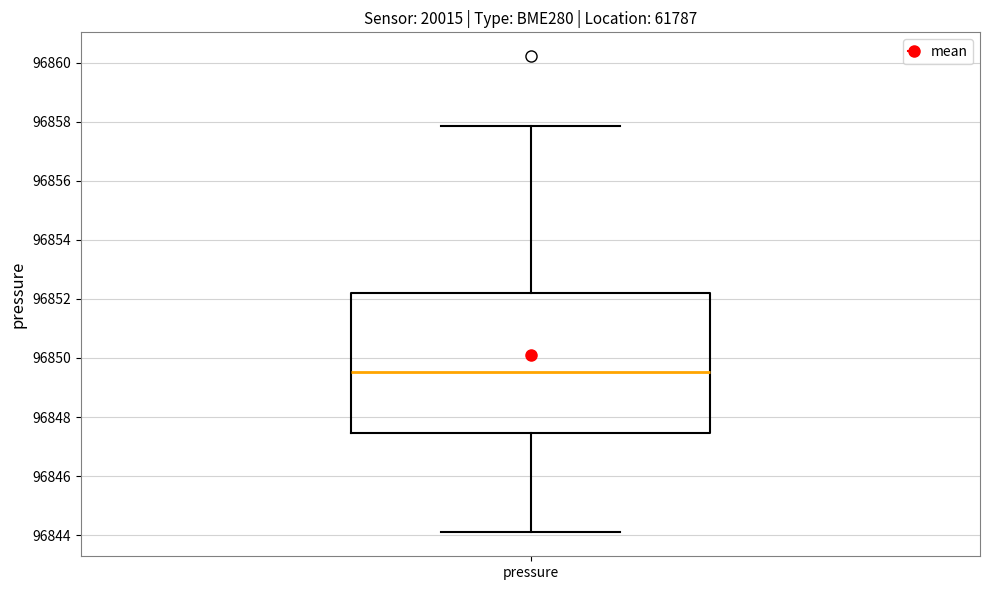

Read this box plot against the y-axis: the position of the median line, the range covered by the box, and the ends of both whiskers. The values are not printed on the chart, so give them approximately, as read against the axis.

median 96849.6, box 96847.4 to 96852.2, whiskers 96844.0 to 96857.8